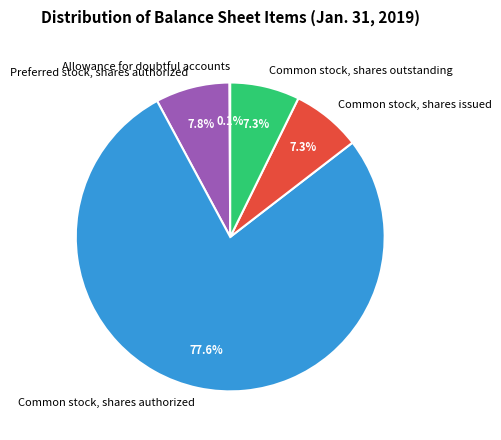

Is the sum of Common stock, shares outstanding and Common stock, shares authorized greater than half?

Yes